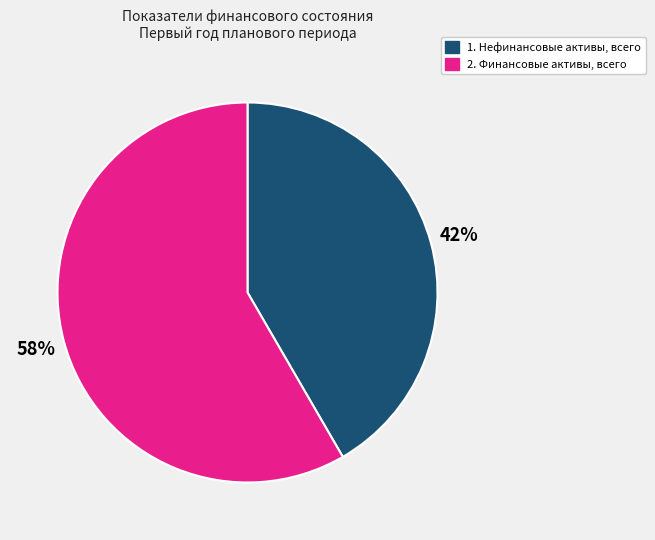

What is the majority slice?

2. Финансовые активы, всего